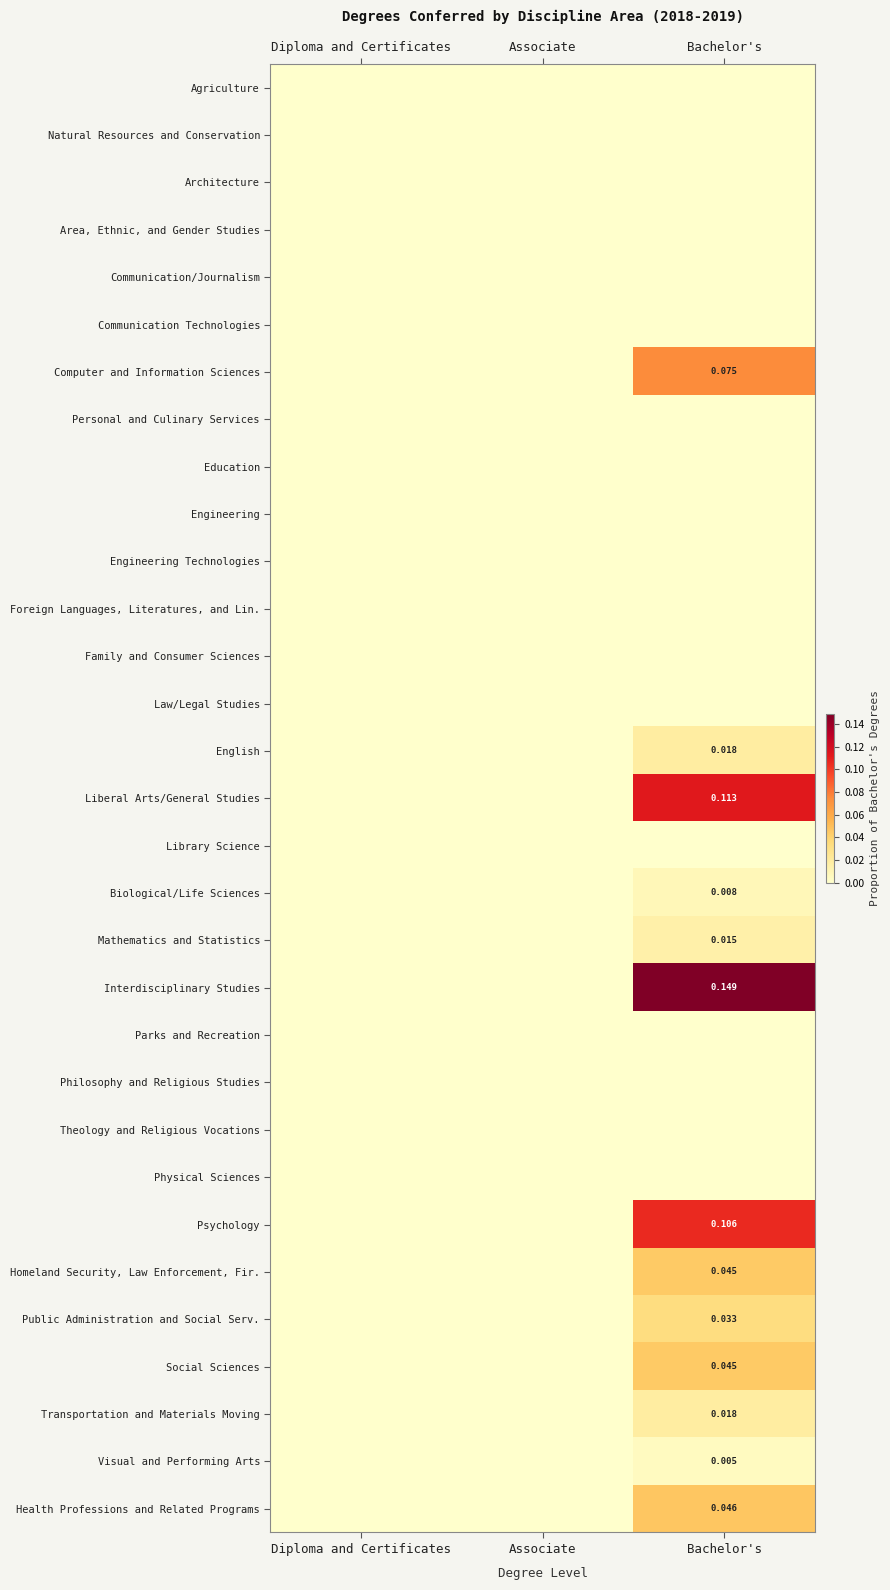

Between Associate and Bachelor's, which series saw the biggest shift?

Interdisciplinary Studies